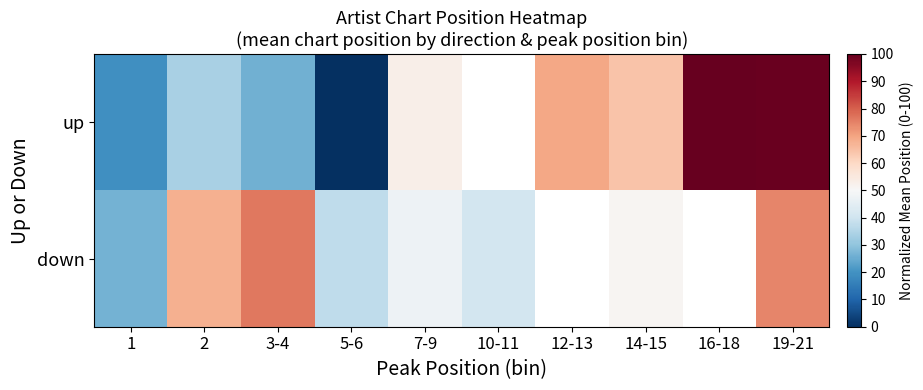

Which series changed the most between 2 and 16-18?

up